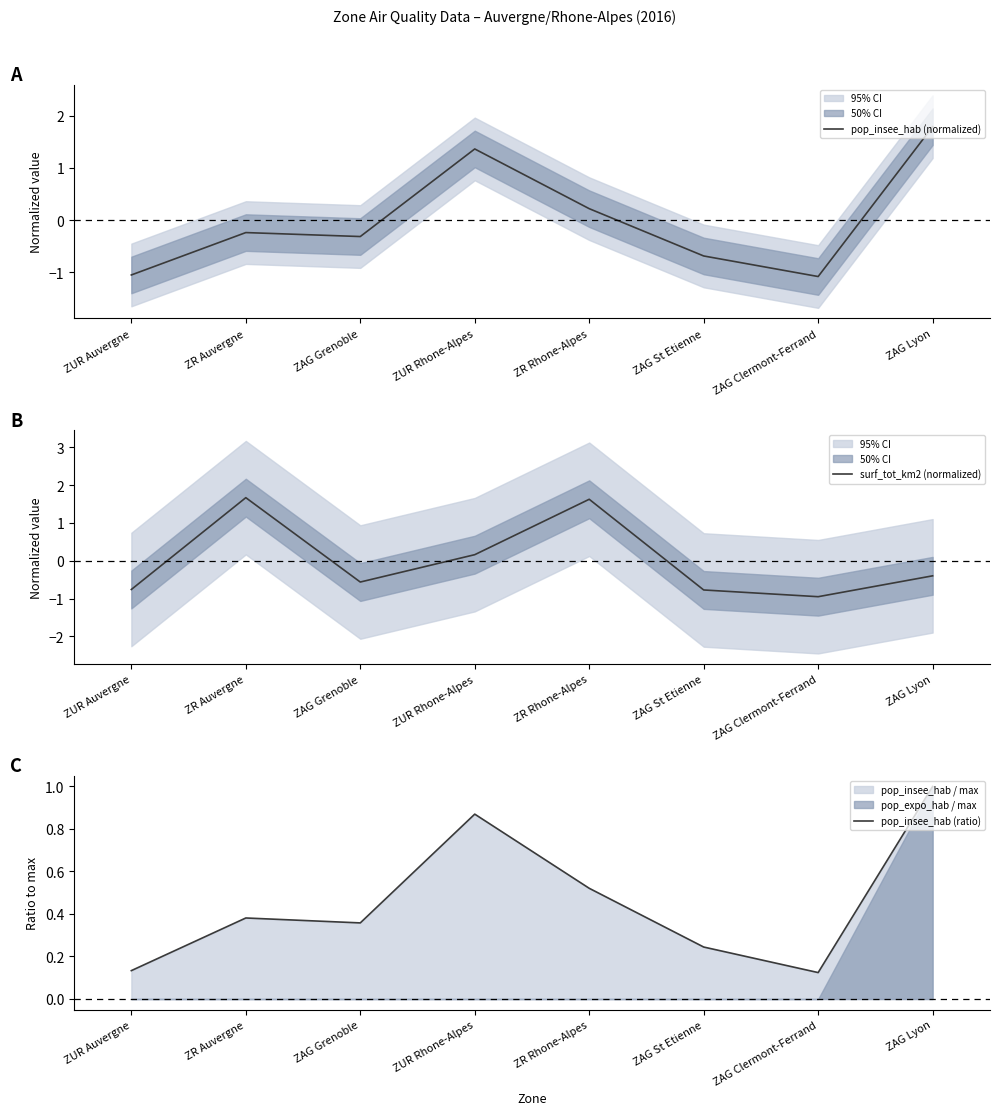

What is the label of the 3rd point from the left?

ZAG Grenoble